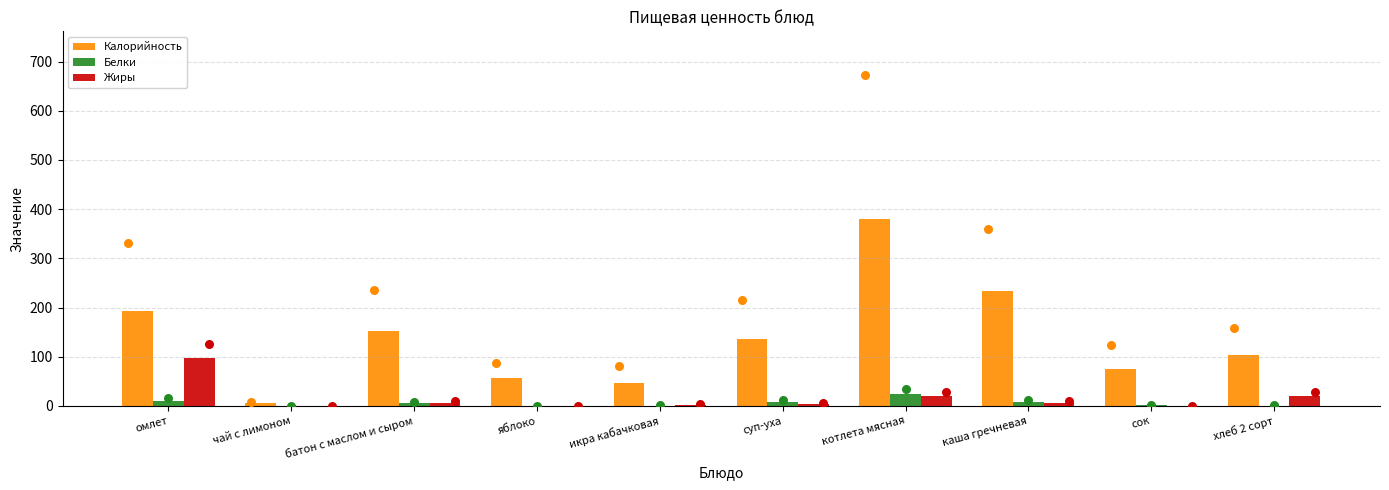

Which series has the largest Y range (max minus min)?

Калорийность